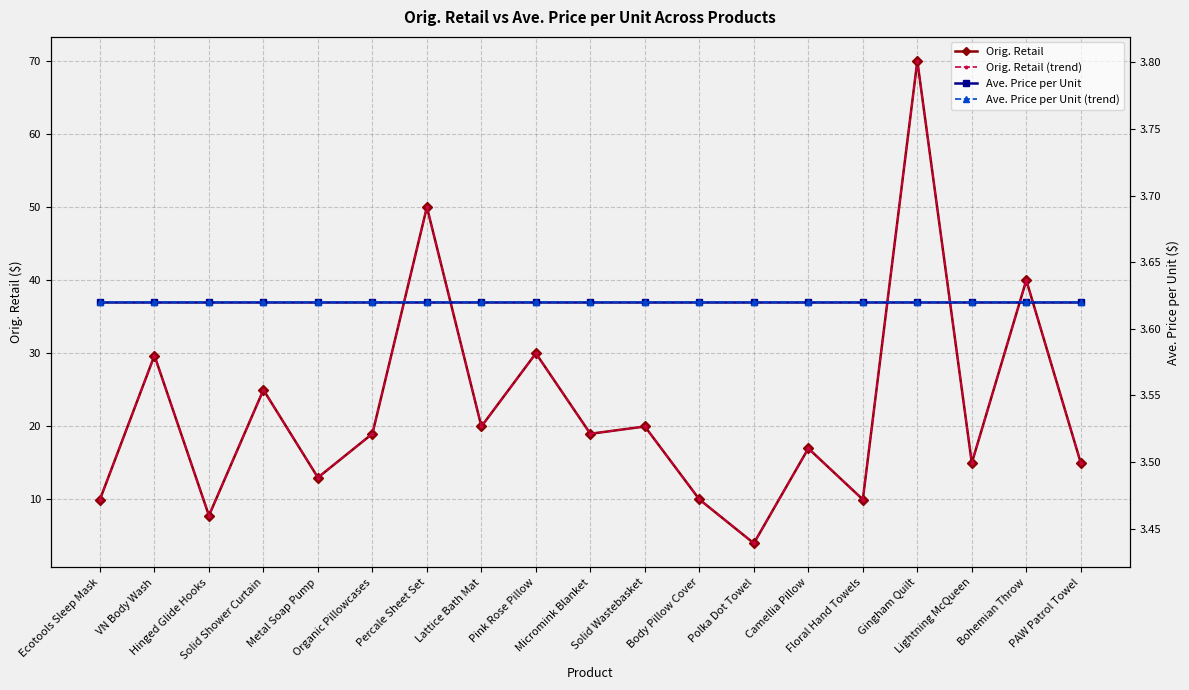

Reading right to left, transcribe all the data shown in this chart.

Orig. Retail: PAW Patrol Towel=15.0	Bohemian Throw=40.0	Lightning McQueen=15.0	Gingham Quilt=70.0	Floral Hand Towels=10.0	Camellia Pillow=17.0	Polka Dot Towel=4.0	Body Pillow Cover=10.0	Solid Wastebasket=20.0	Micromink Blanket=19.0	Pink Rose Pillow=30.0	Lattice Bath Mat=20.0	Percale Sheet Set=50.0	Organic Pillowcases=19.0	Metal Soap Pump=13.0	Solid Shower Curtain=25.0	Hinged Glide Hooks=7.8	VN Body Wash=29.7	Ecotools Sleep Mask=10.0
Orig. Retail (trend): PAW Patrol Towel=15.0	Bohemian Throw=40.0	Lightning McQueen=15.0	Gingham Quilt=70.0	Floral Hand Towels=10.0	Camellia Pillow=17.0	Polka Dot Towel=4.0	Body Pillow Cover=10.0	Solid Wastebasket=20.0	Micromink Blanket=19.0	Pink Rose Pillow=30.0	Lattice Bath Mat=20.0	Percale Sheet Set=50.0	Organic Pillowcases=19.0	Metal Soap Pump=13.0	Solid Shower Curtain=25.0	Hinged Glide Hooks=7.8	VN Body Wash=29.7	Ecotools Sleep Mask=10.0
Ave. Price per Unit: PAW Patrol Towel=3.6	Bohemian Throw=3.6	Lightning McQueen=3.6	Gingham Quilt=3.6	Floral Hand Towels=3.6	Camellia Pillow=3.6	Polka Dot Towel=3.6	Body Pillow Cover=3.6	Solid Wastebasket=3.6	Micromink Blanket=3.6	Pink Rose Pillow=3.6	Lattice Bath Mat=3.6	Percale Sheet Set=3.6	Organic Pillowcases=3.6	Metal Soap Pump=3.6	Solid Shower Curtain=3.6	Hinged Glide Hooks=3.6	VN Body Wash=3.6	Ecotools Sleep Mask=3.6
Ave. Price per Unit (trend): PAW Patrol Towel=3.6	Bohemian Throw=3.6	Lightning McQueen=3.6	Gingham Quilt=3.6	Floral Hand Towels=3.6	Camellia Pillow=3.6	Polka Dot Towel=3.6	Body Pillow Cover=3.6	Solid Wastebasket=3.6	Micromink Blanket=3.6	Pink Rose Pillow=3.6	Lattice Bath Mat=3.6	Percale Sheet Set=3.6	Organic Pillowcases=3.6	Metal Soap Pump=3.6	Solid Shower Curtain=3.6	Hinged Glide Hooks=3.6	VN Body Wash=3.6	Ecotools Sleep Mask=3.6